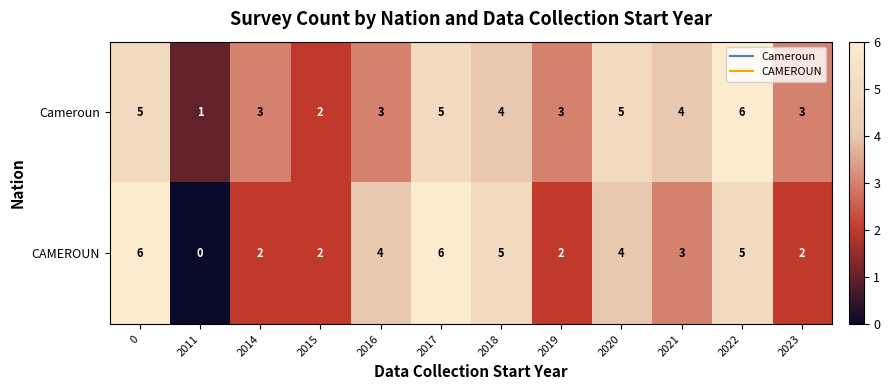

What is the difference between the Cameroun values at 2018 and 2011?

3